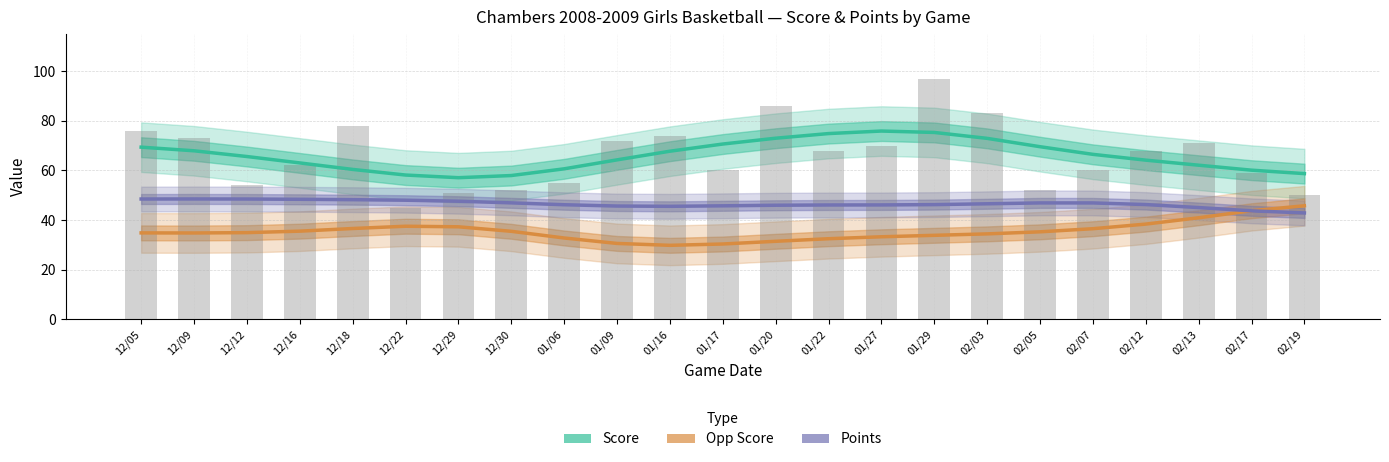

Which category has the lowest value in the Opp Score series?

01/16